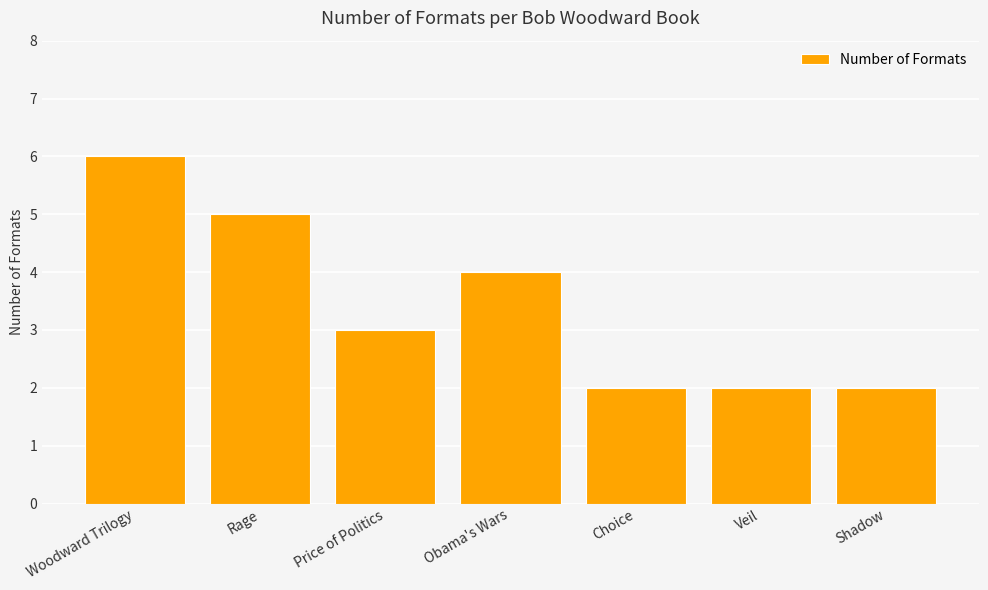

How many categories are shown in the chart?

7